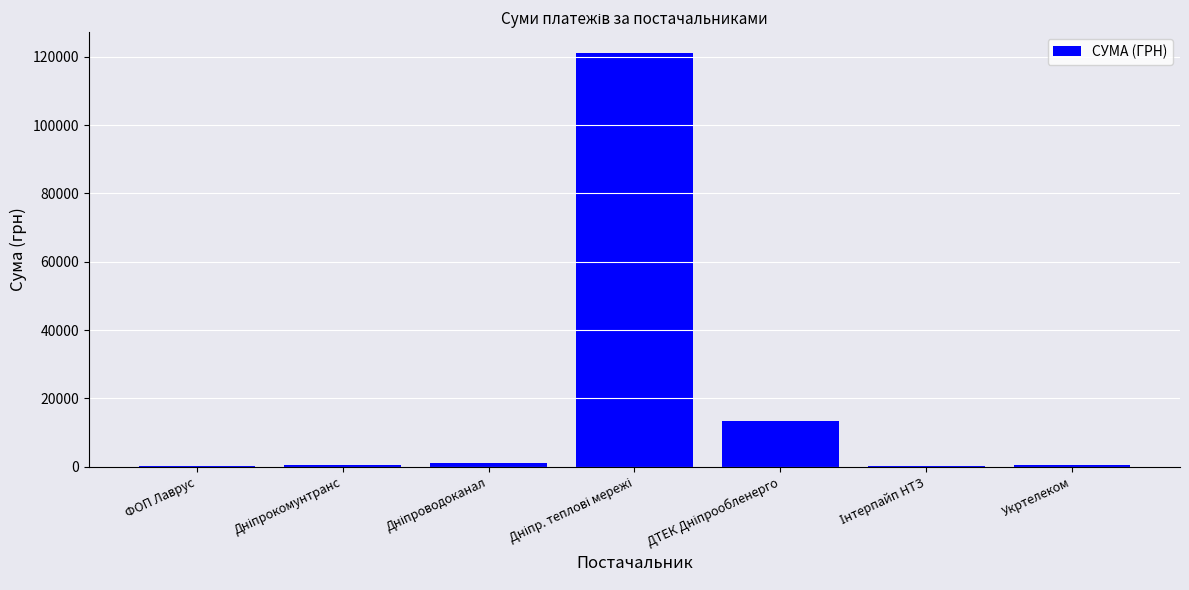

How many categories are shown in the chart?

7